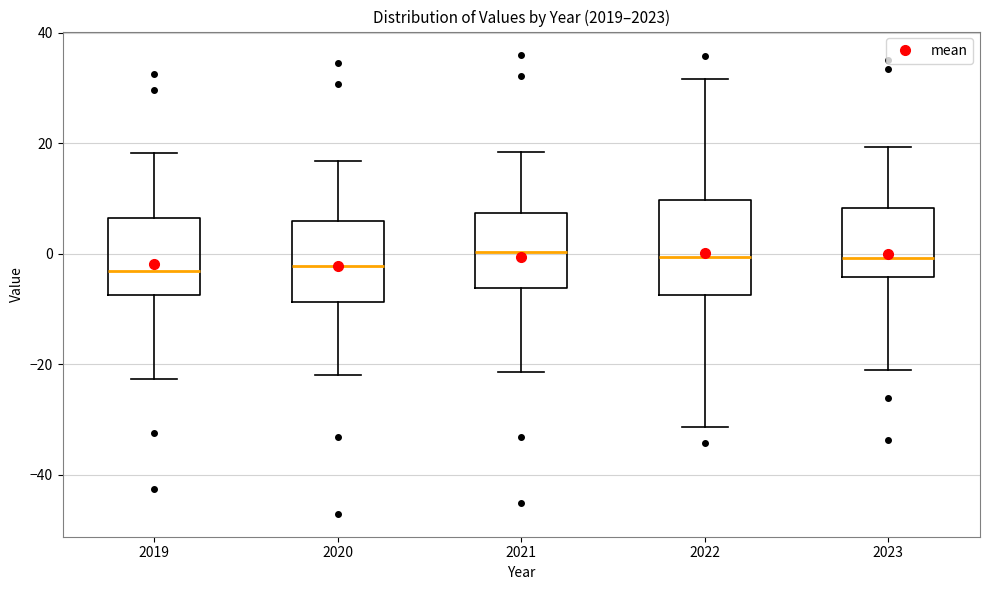

Where is the lower edge of the box at x = 2023 on the y-axis? The values are not printed on the chart, so give them approximately, as read against the axis.

-4